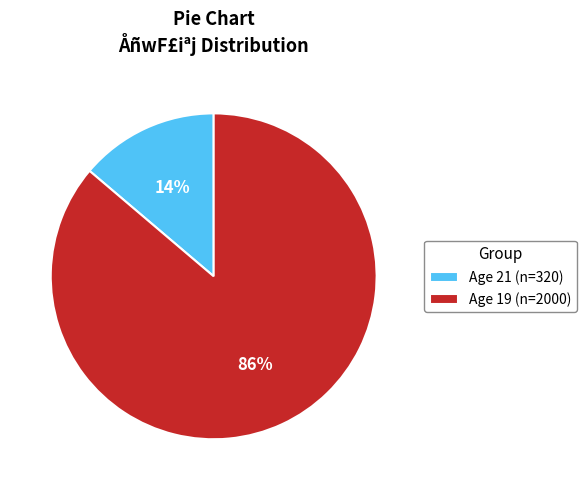

True or false: Age 19 (n=2000) accounts for 77% of the total.

False